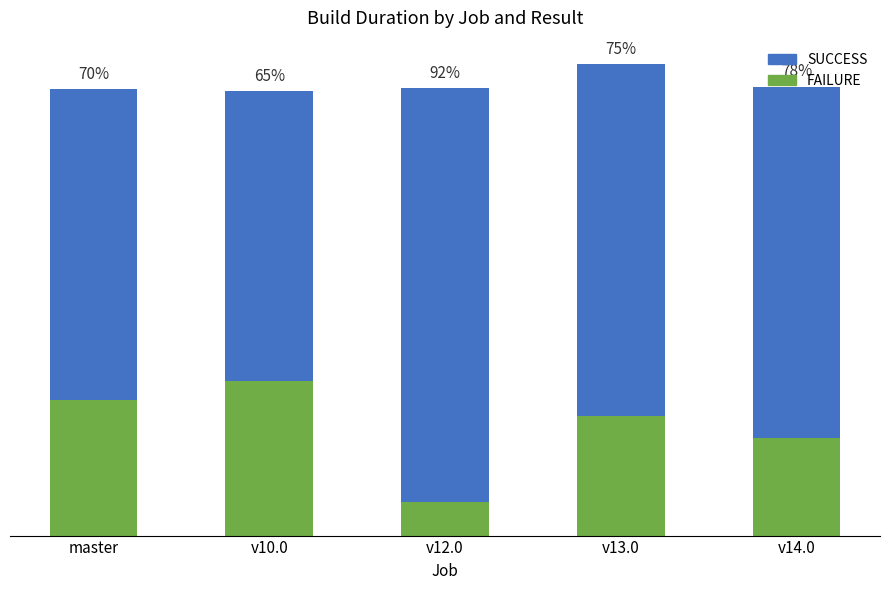

Between master and v12.0, which is larger?

v12.0